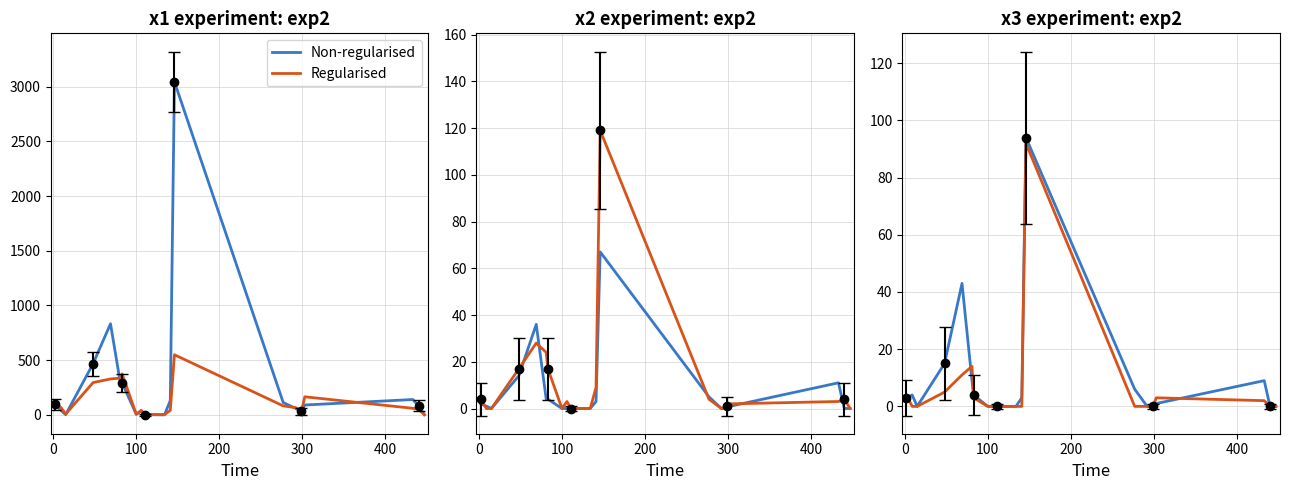

How many lines are shown in the chart?

6